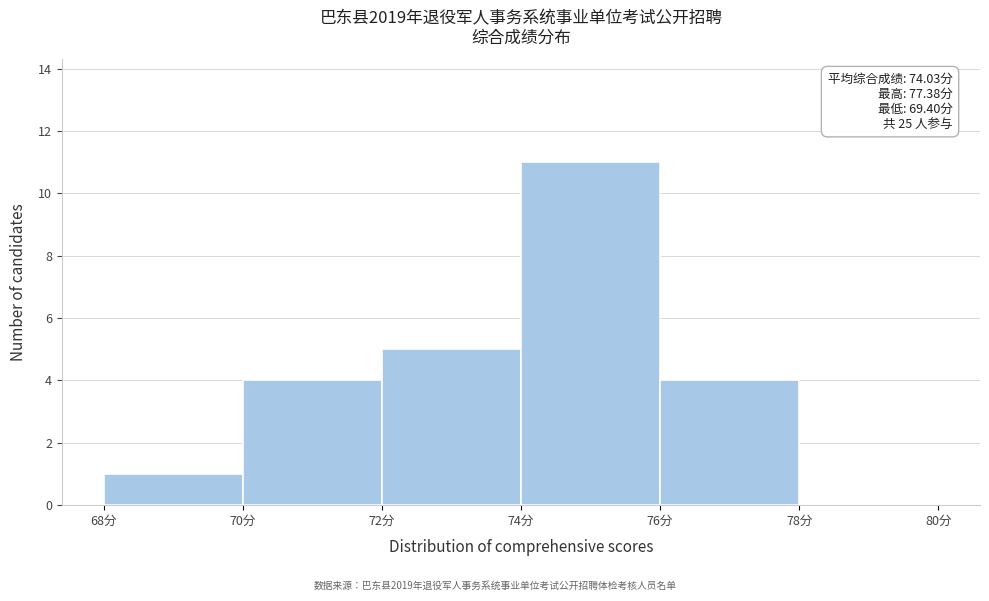

Which range on the x-axis has the tallest bar?

74 to 76